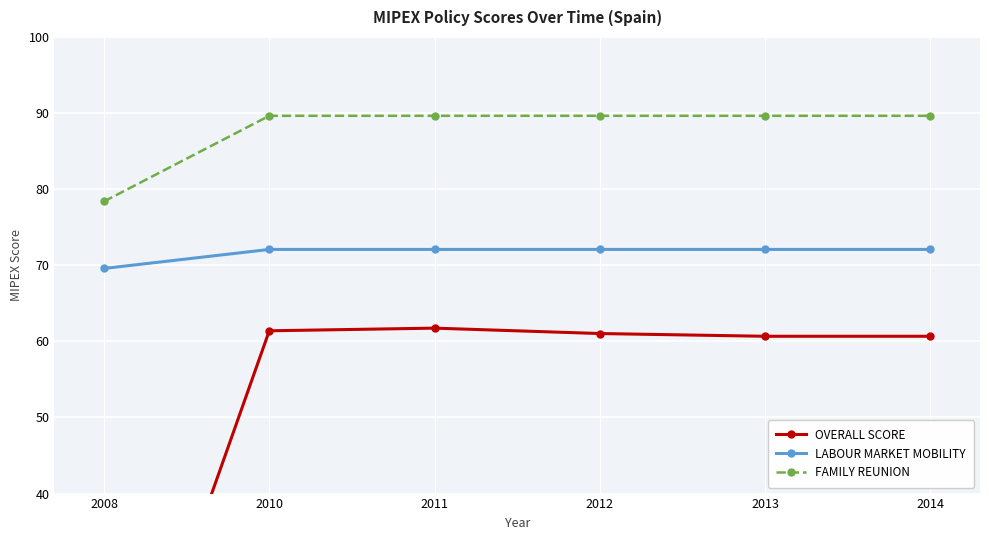

Reading right to left, what are all the values shown in this chart?

OVERALL SCORE: 60.7	60.7	61.0	61.7	61.4	0.0
LABOUR MARKET MOBILITY: 72.1	72.1	72.1	72.1	72.1	69.6
FAMILY REUNION: 89.6	89.6	89.6	89.6	89.6	78.4